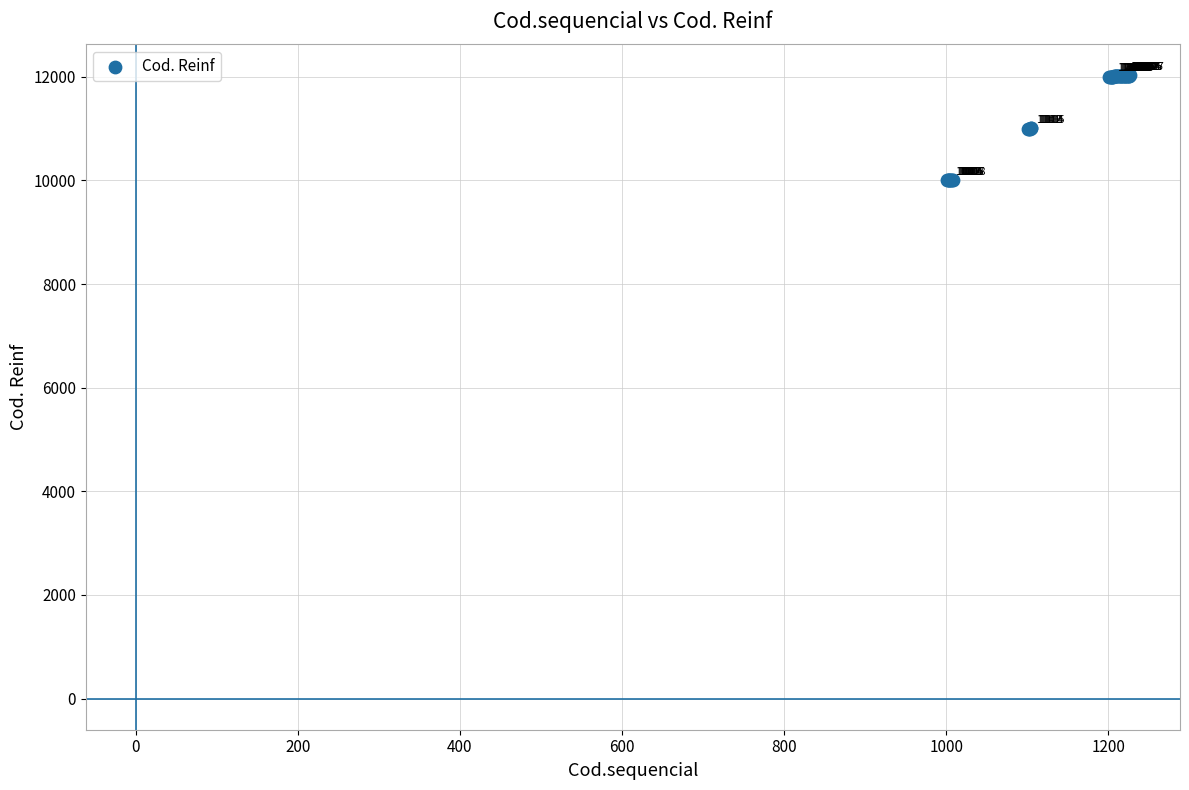

What Y value in the scatter plot is closest to 11014?

11005